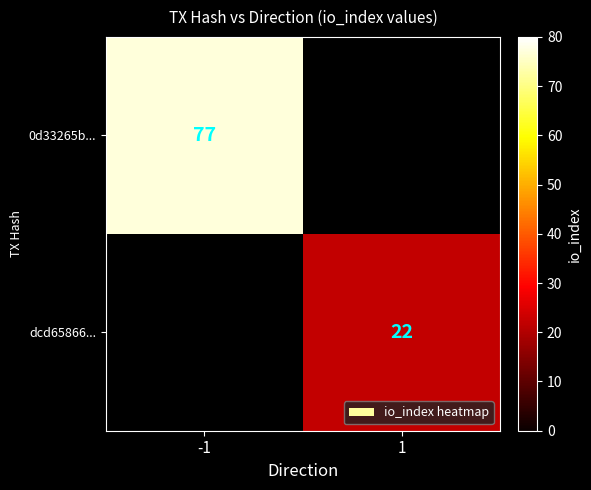

The dcd65866... series shows 36 at 1. True or false?

False